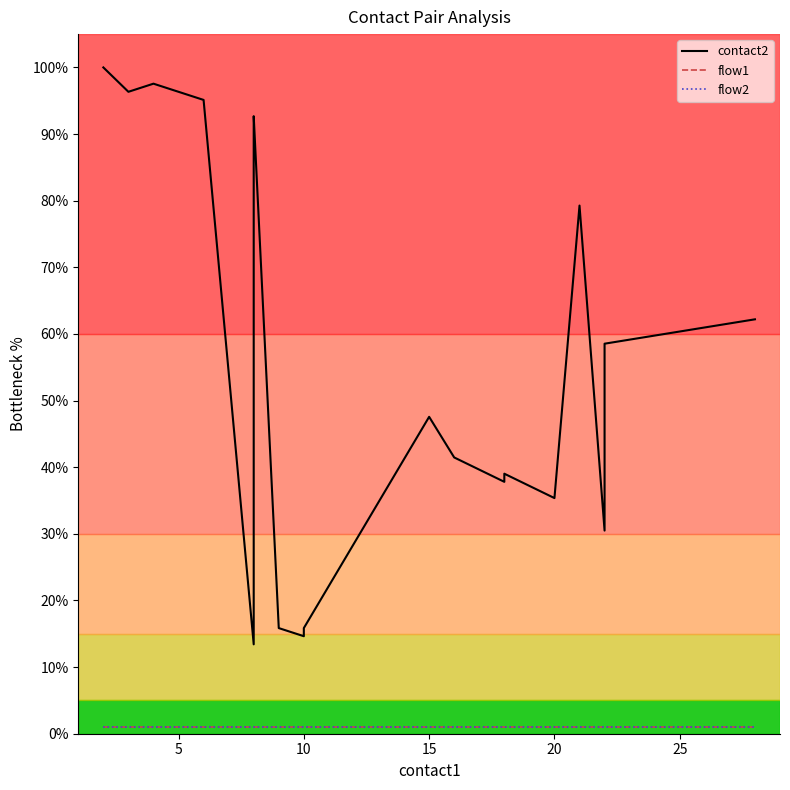

True or false: flow2 and flow1 cross at least once.

False